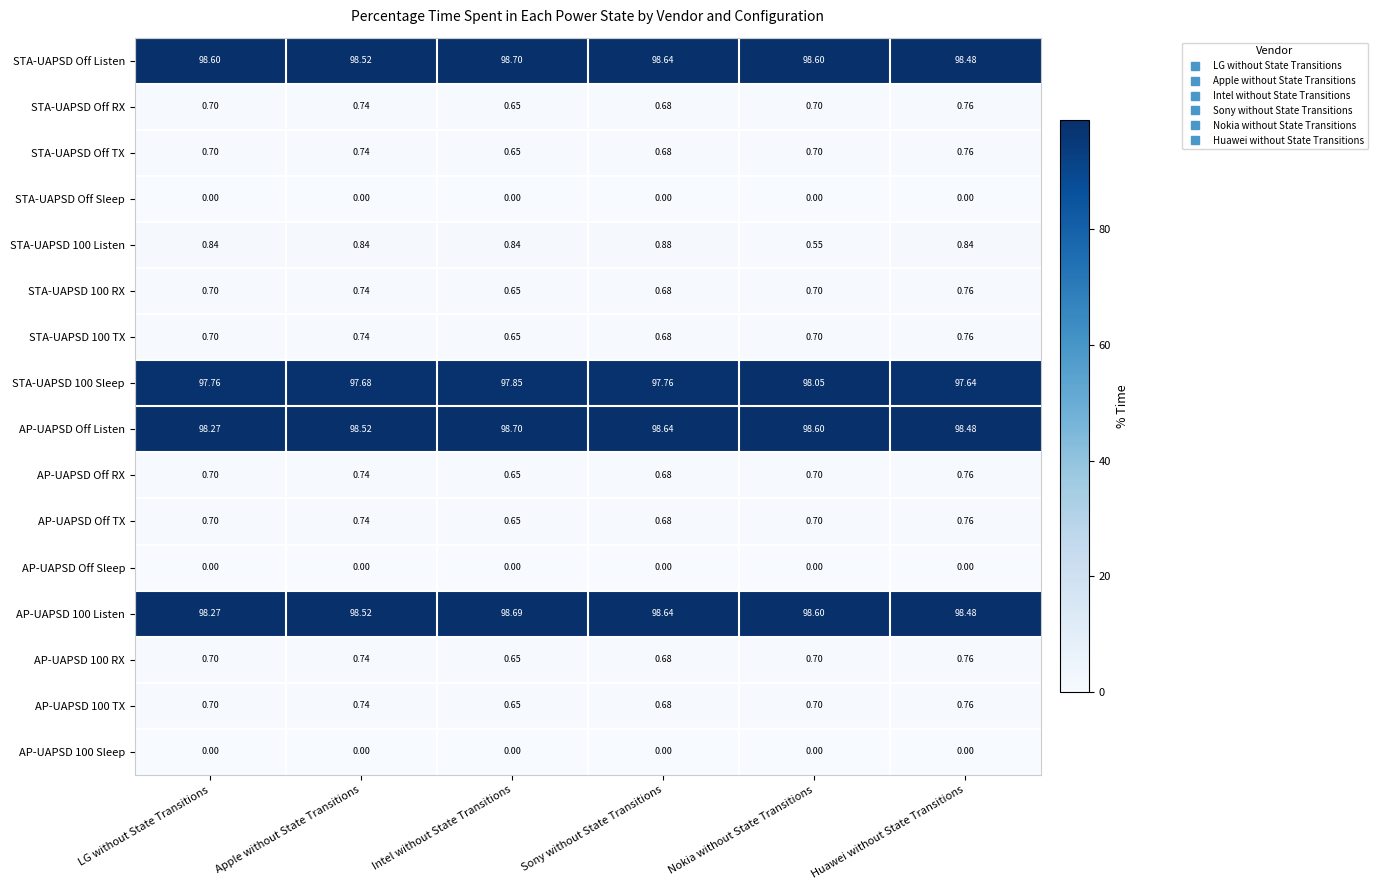

At which label is STA-UAPSD 100 TX closest to 0?

Intel without State Transitions